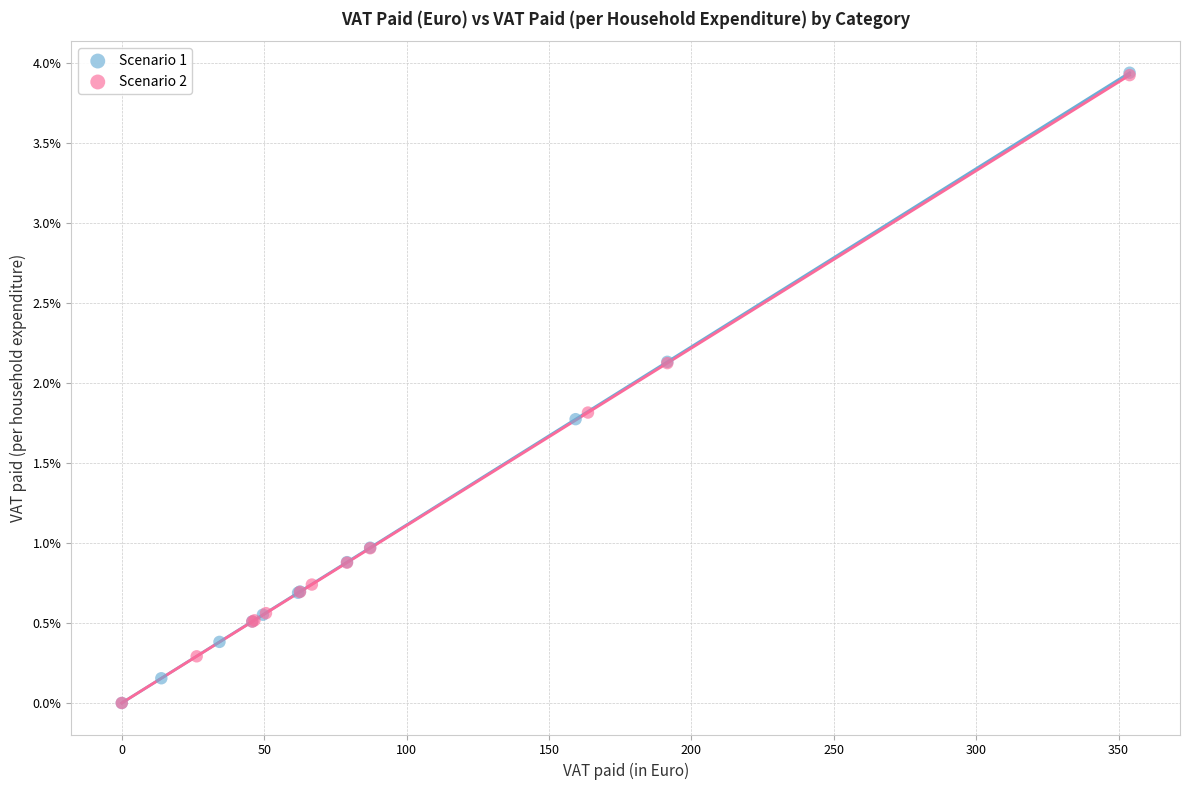

What are all the series names shown in the legend?

Scenario 1, Scenario 2